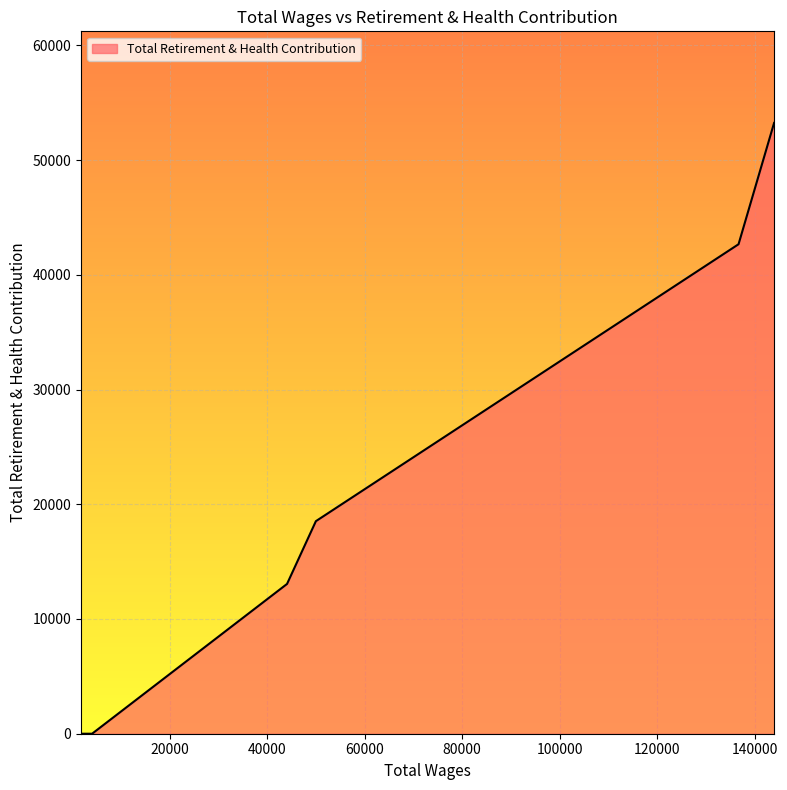

What is the maximum value shown in the chart?

53236